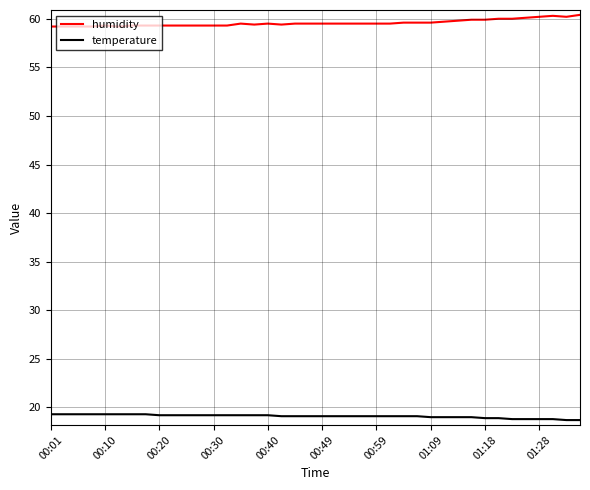

List the series in order of their peak value, highest first.

humidity, temperature